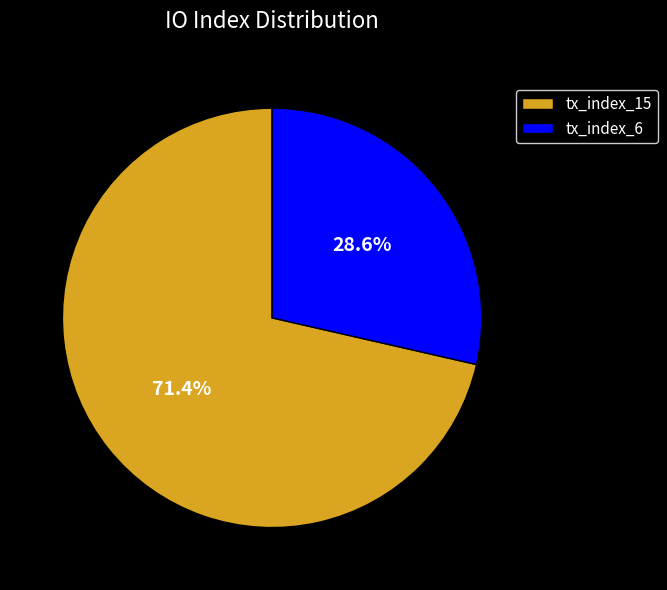

Is tx_index_6 the majority of the pie?

No